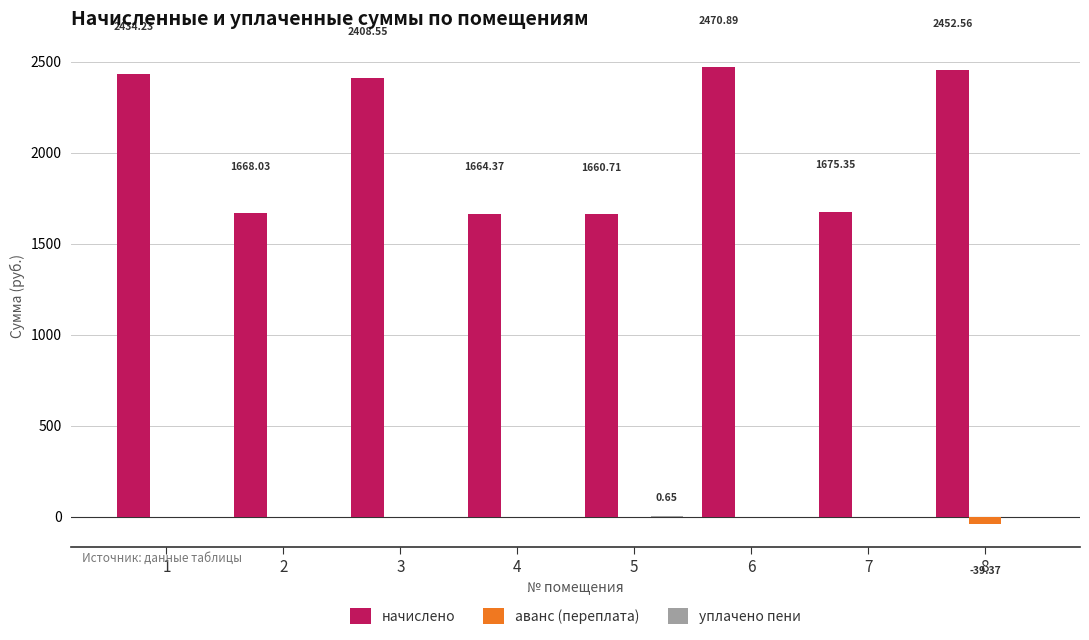

What is the maximum value for начислено?

2470.9